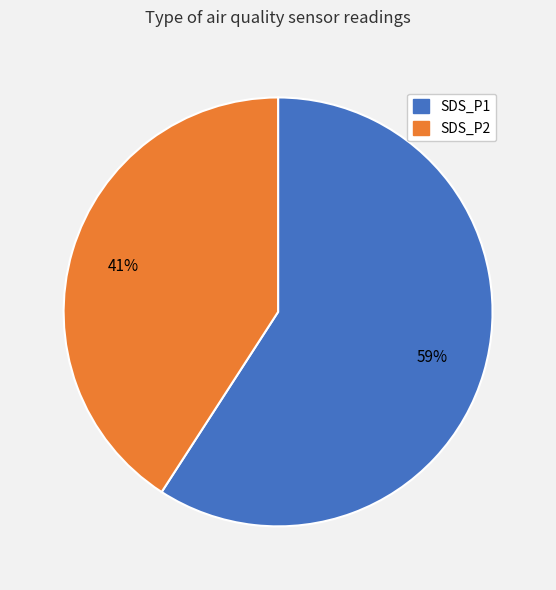

Which category has the biggest portion of the pie?

SDS_P1